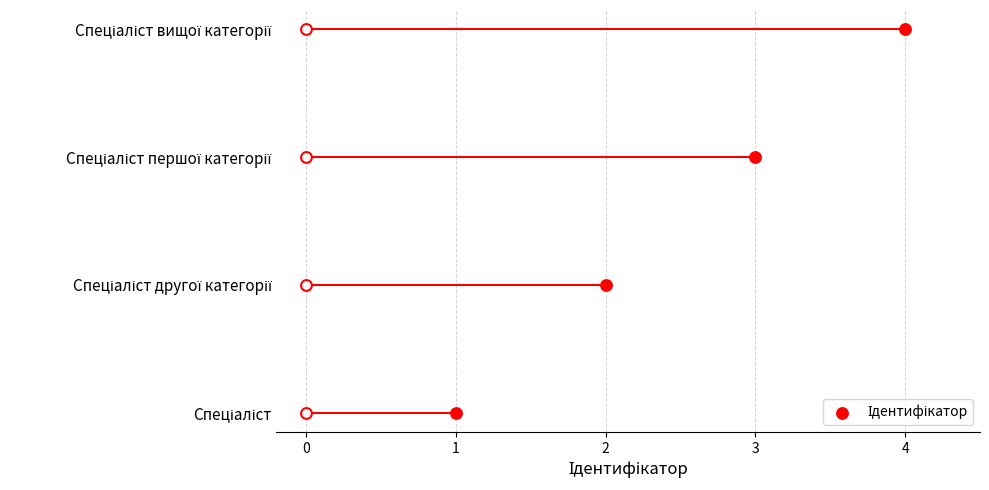

Which has a higher value, 1 or 4?

4